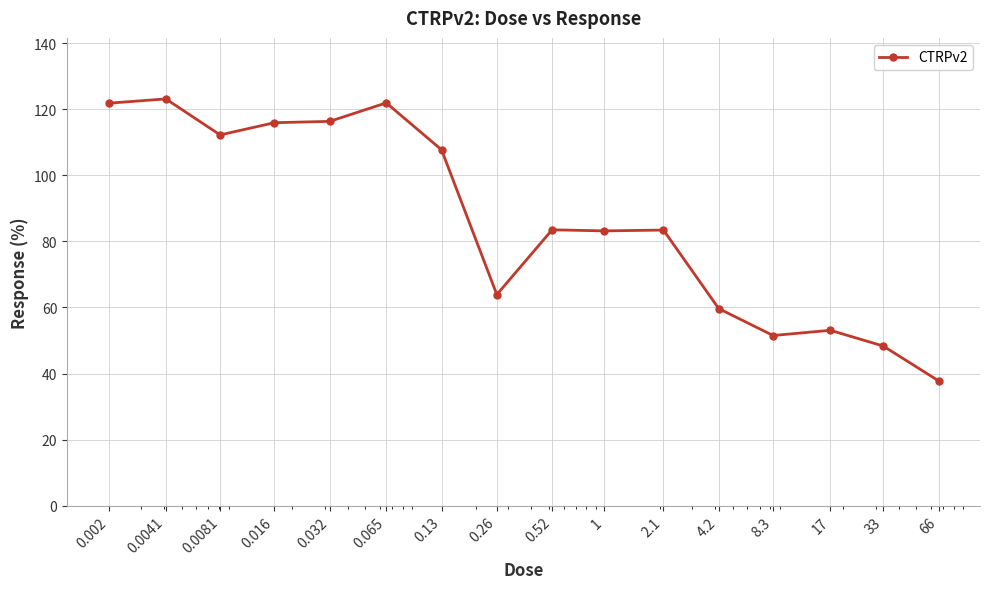

How many data points does each series have?

16